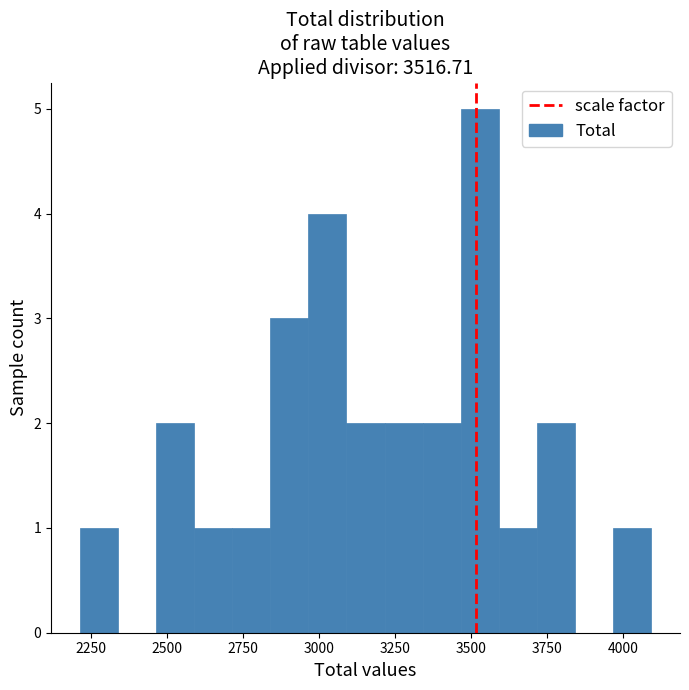

Read against the x-axis, roughly where is the centre of the tallest bar?

3550